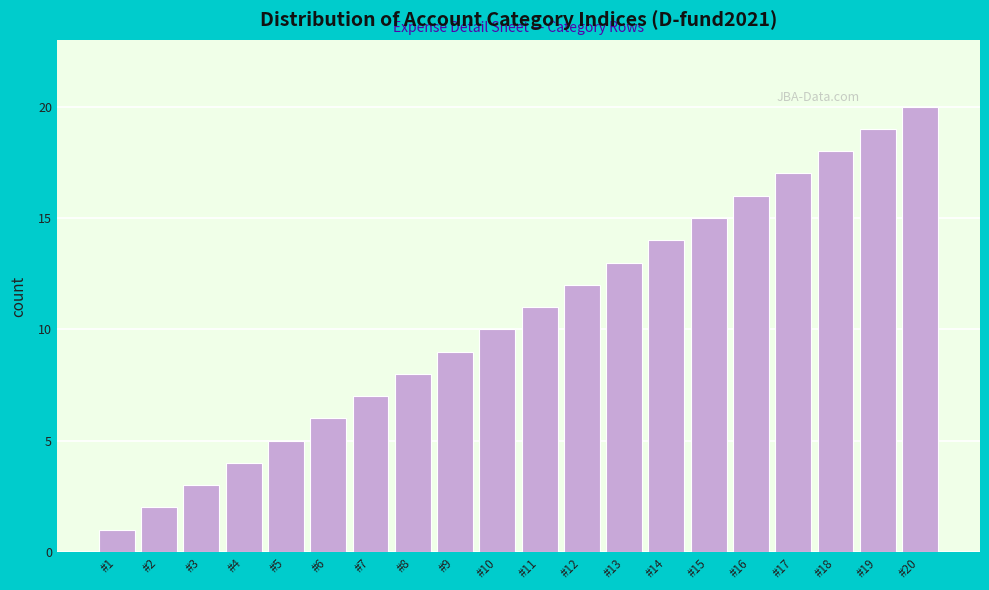

Is it true that the value at #15 is 15?

True